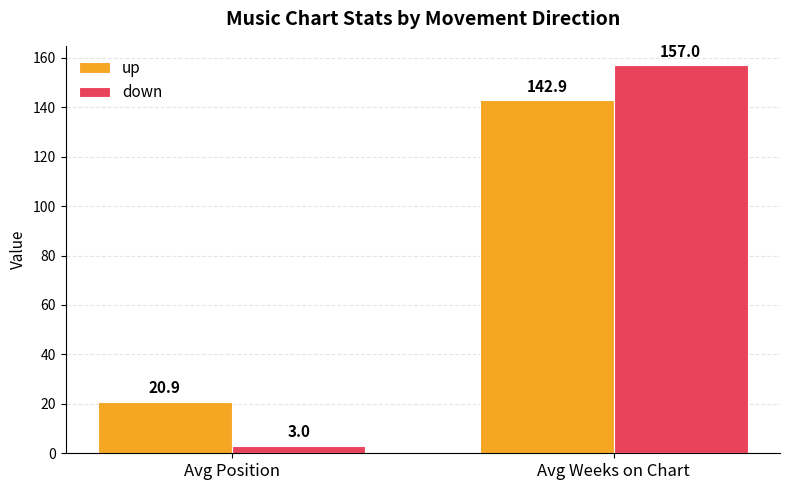

At which label does down reach its minimum?

Avg Position